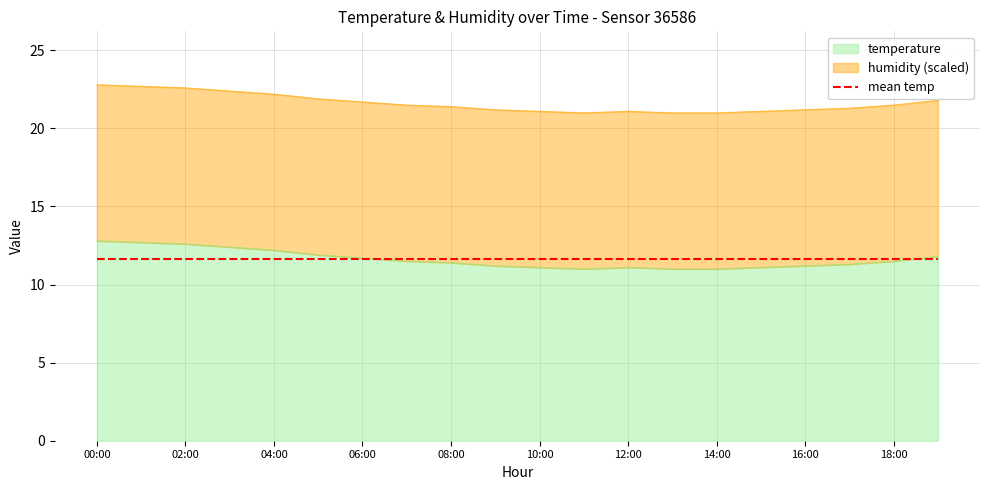

What is the ratio of the value at 02:00 to the value at 00:00?

1.0